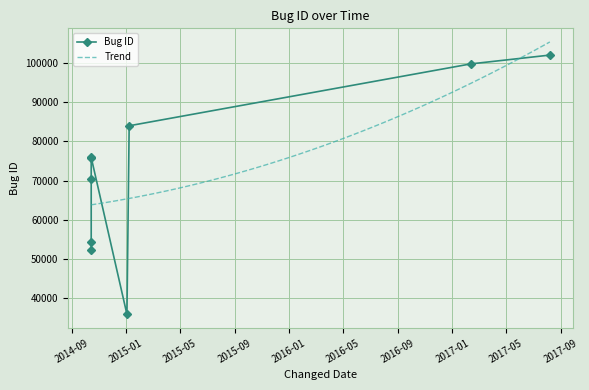

What is the greatest value displayed?

102024